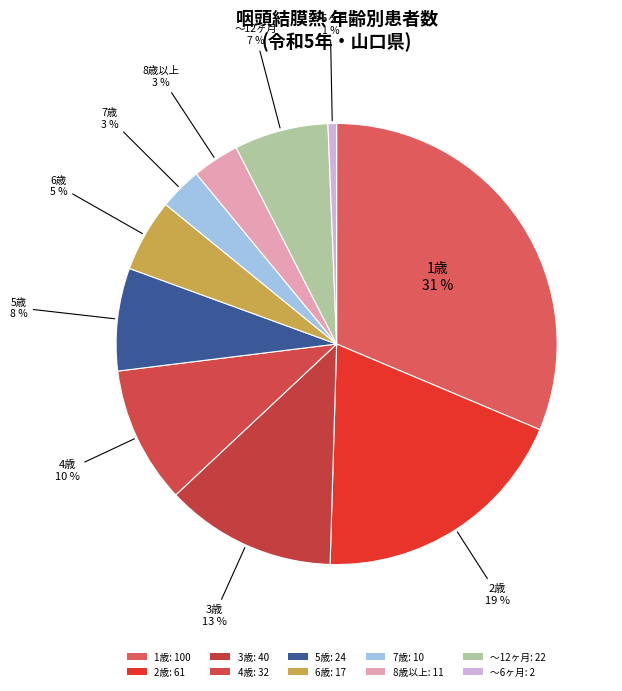

How many slices are in this pie chart?

10